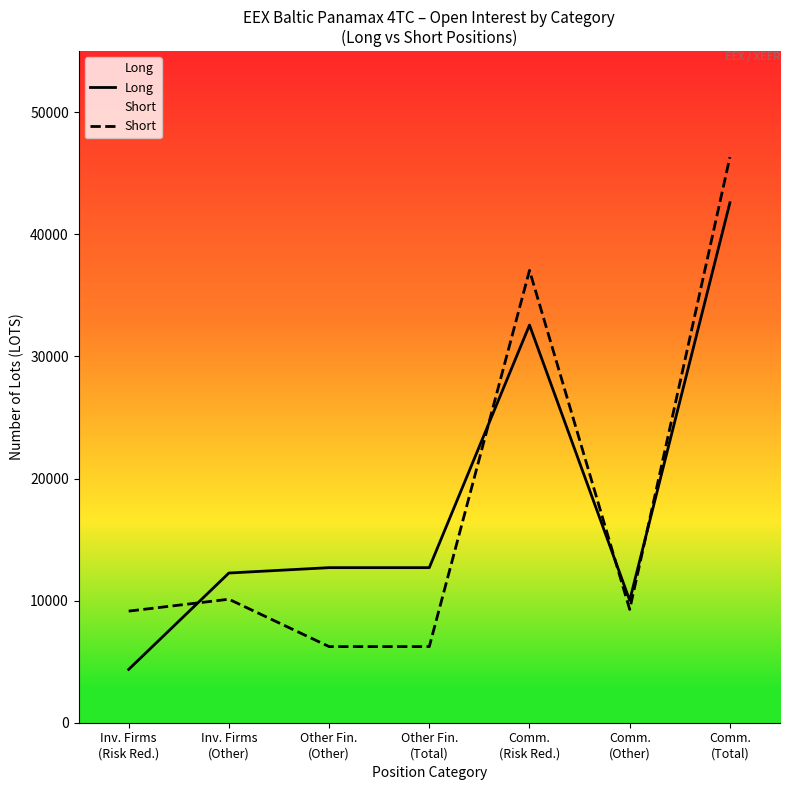

What is the smallest value displayed?

4367.2